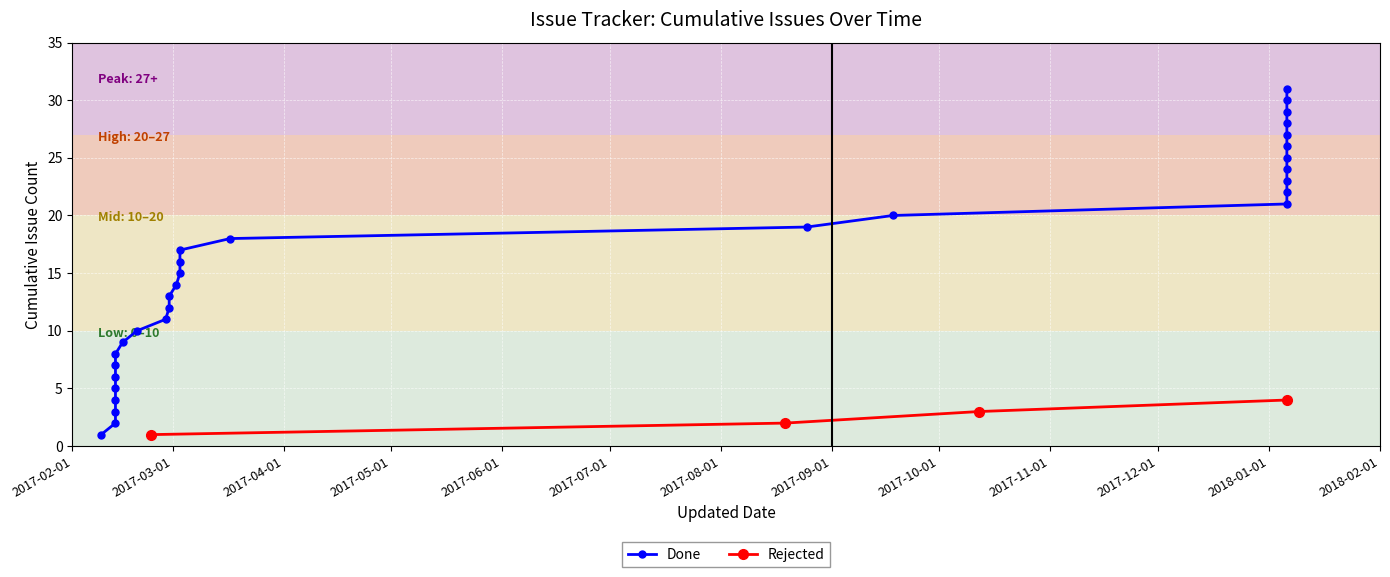

Read the Done value at 2017-03, to the nearest 5.

15